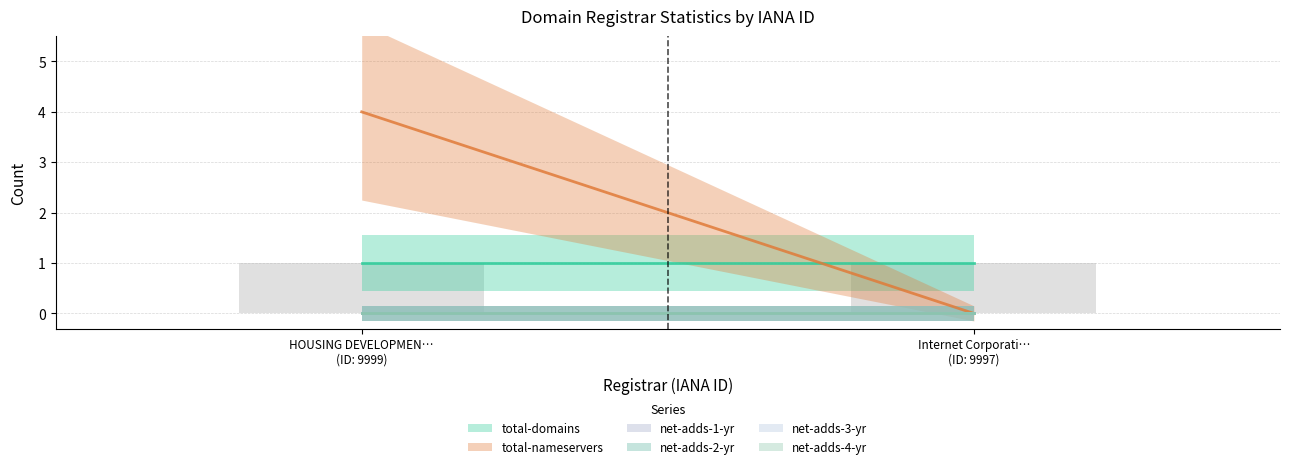

What position from the right is Internet Corporation for Assigned Names?

1